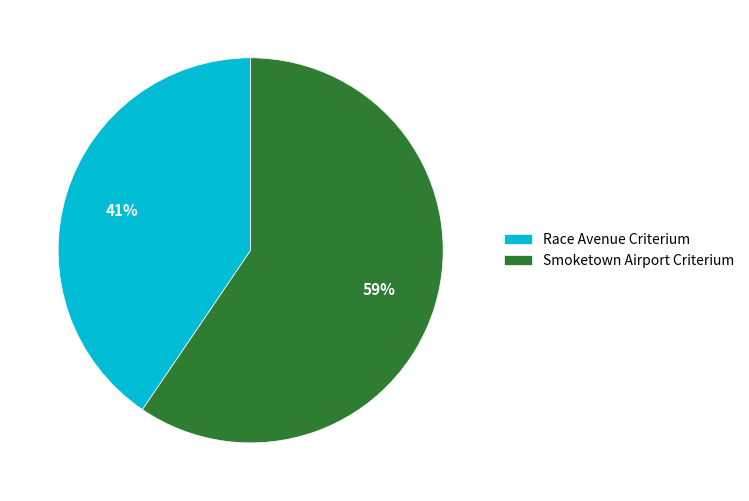

How many segments does this pie chart have?

2